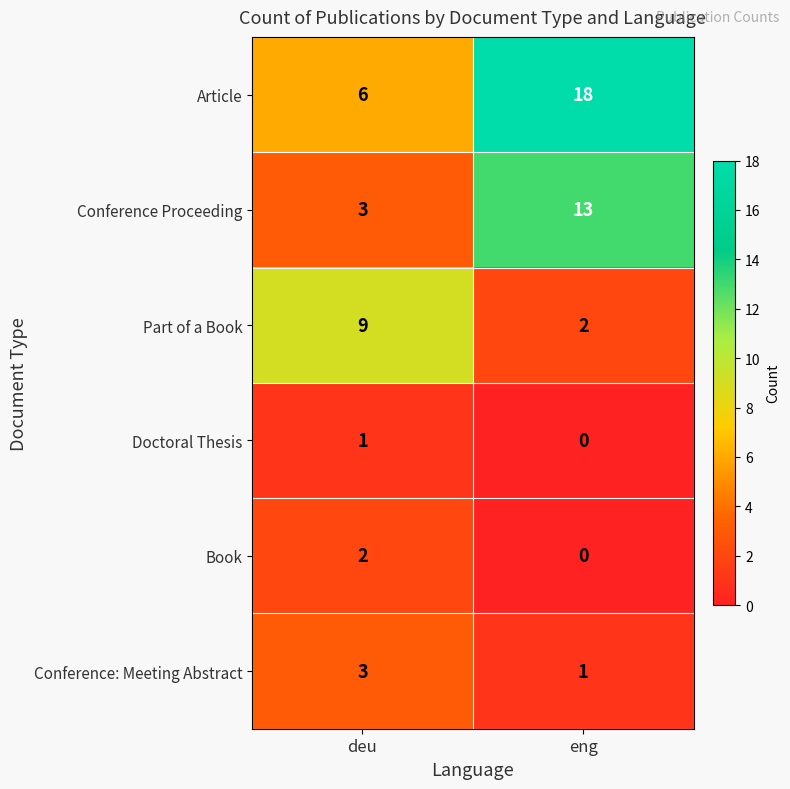

List the series in order of their peak value, highest first.

Article, Conference Proceeding, Part of a Book, Conference: Meeting Abstract, Book, Doctoral Thesis